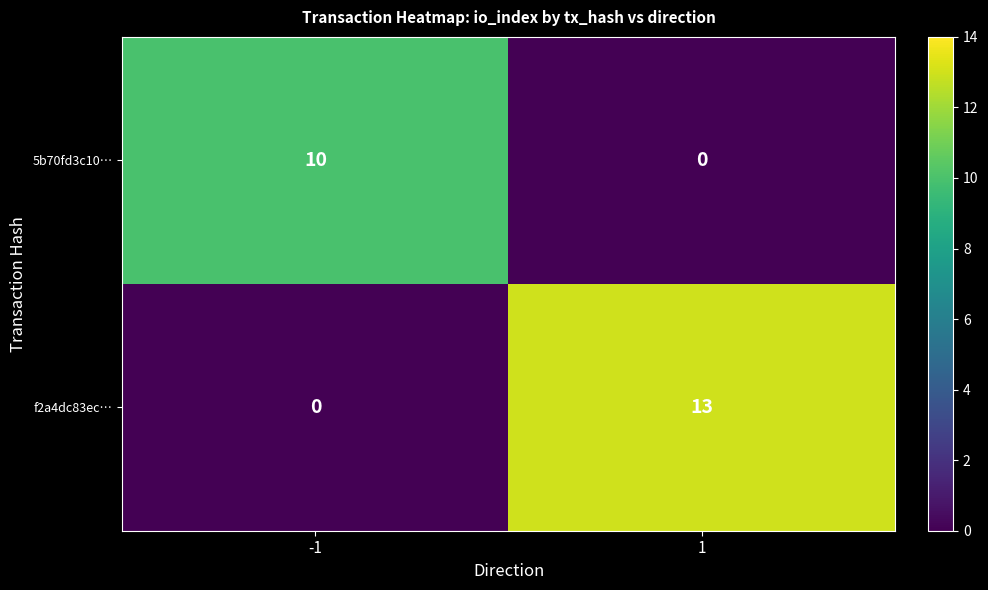

Reading left to right, transcribe all the data shown in this chart.

5b70fd3c10…: -1=10	1=0
f2a4dc83ec…: -1=0	1=13